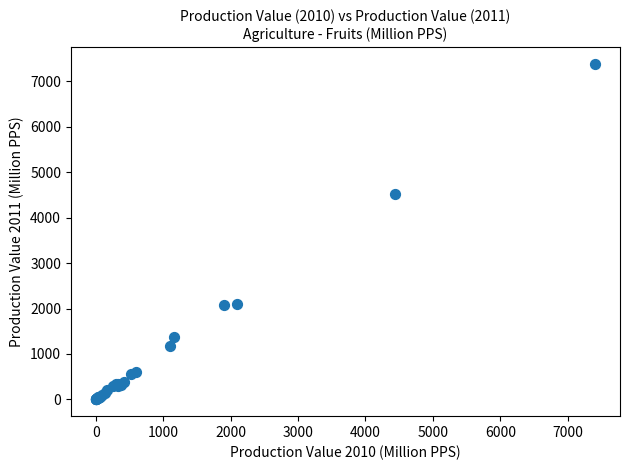

What Y value in the scatter plot is closest to 3692?

4523.7